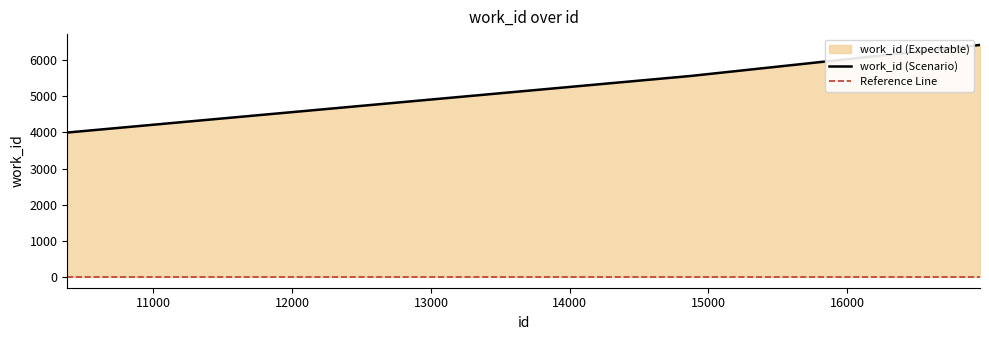

How many values exceed 5565?

1